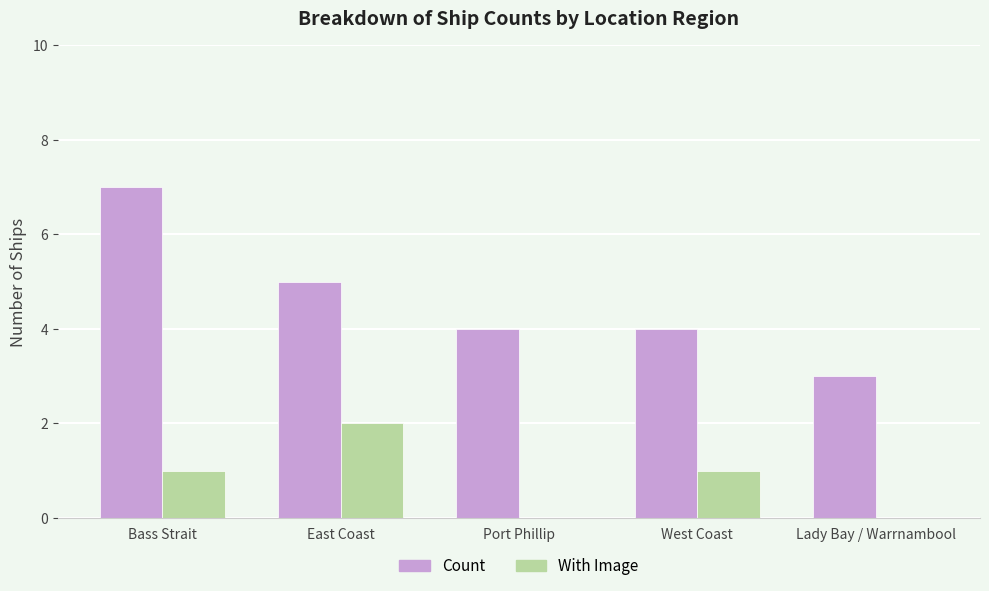

What is the sum of the Count values at Lady Bay / Warrnambool and East Coast?

8